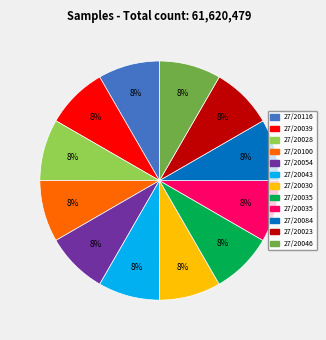

Is there any slice that represents more than half of the pie?

No